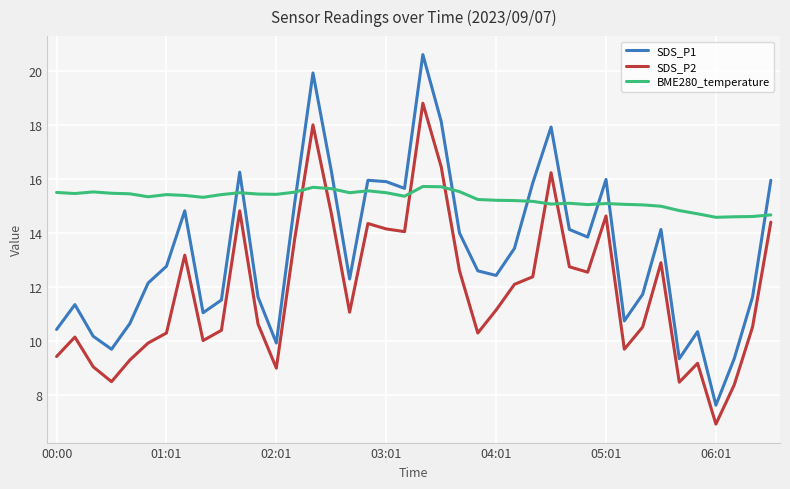

Which series has the largest total across all categories?

BME280_temperature